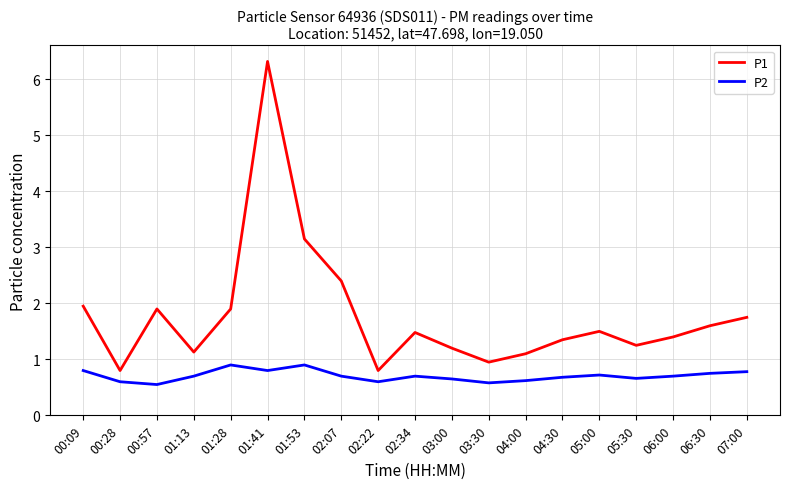

True or false: P1 has more than 1 interior local peaks.

True